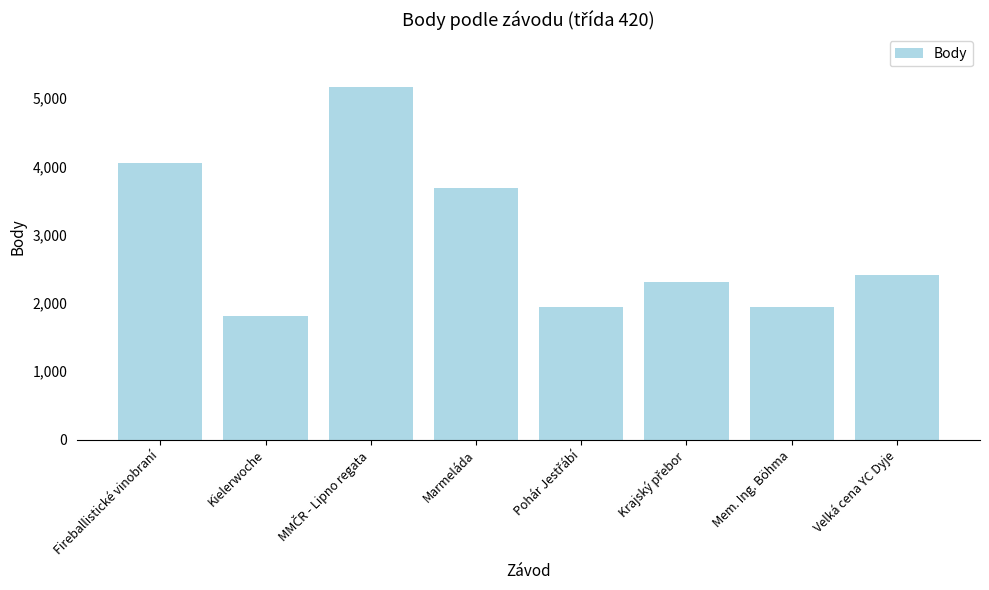

The chart shows a value of 4837 at Marmeláda. True or false?

False